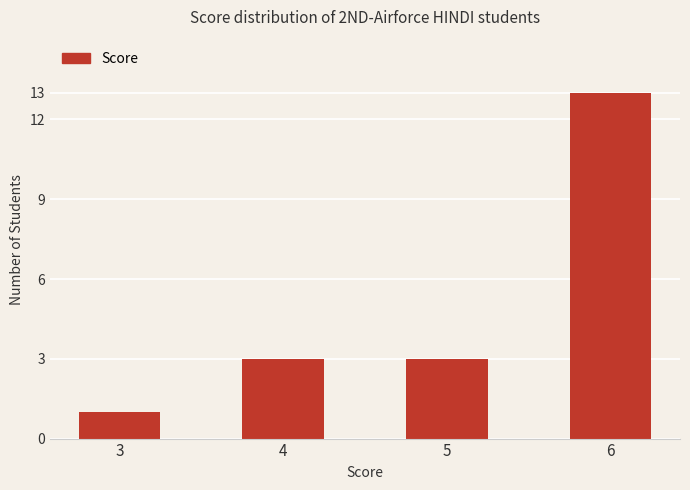

What is the minimum value shown in the chart?

1